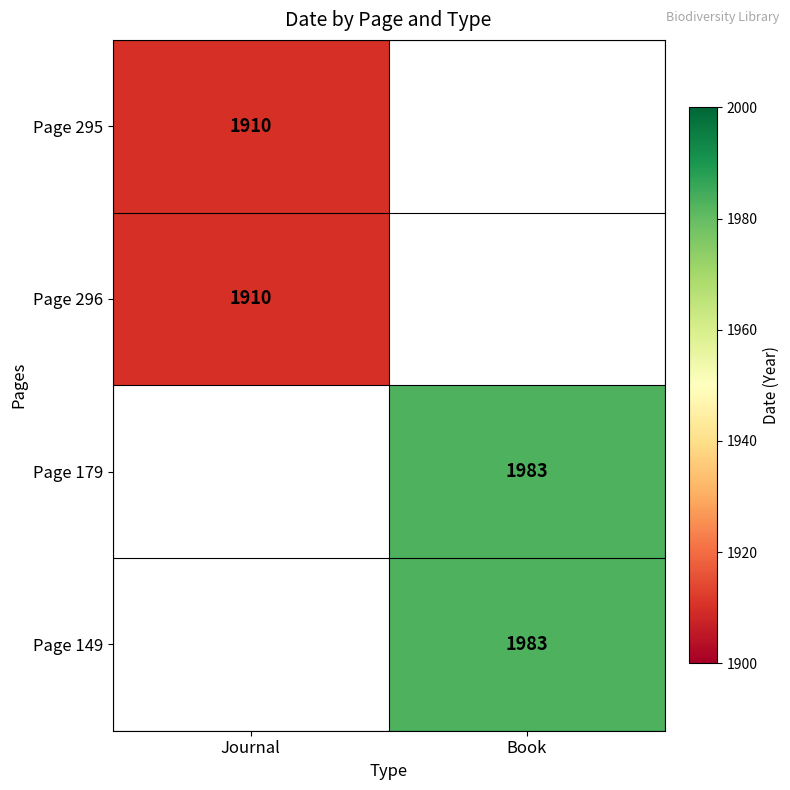

What is the minimum value shown in the chart?

1910.0